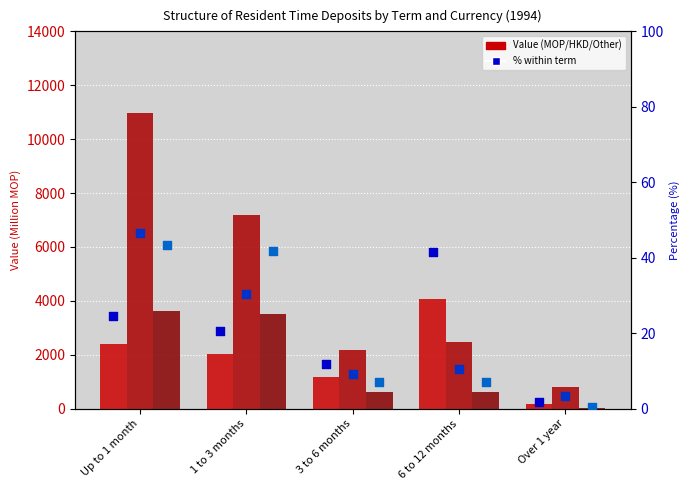

Which series has the largest total across all categories?

HKD 1994